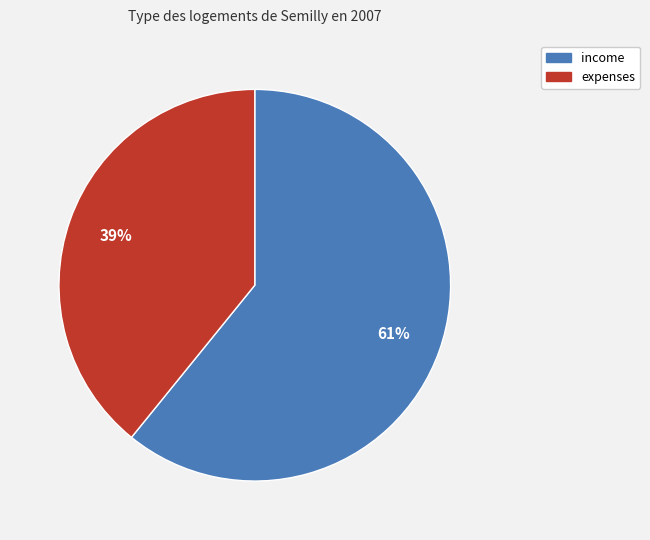

What percentage is the income slice, to the nearest percent?

61%